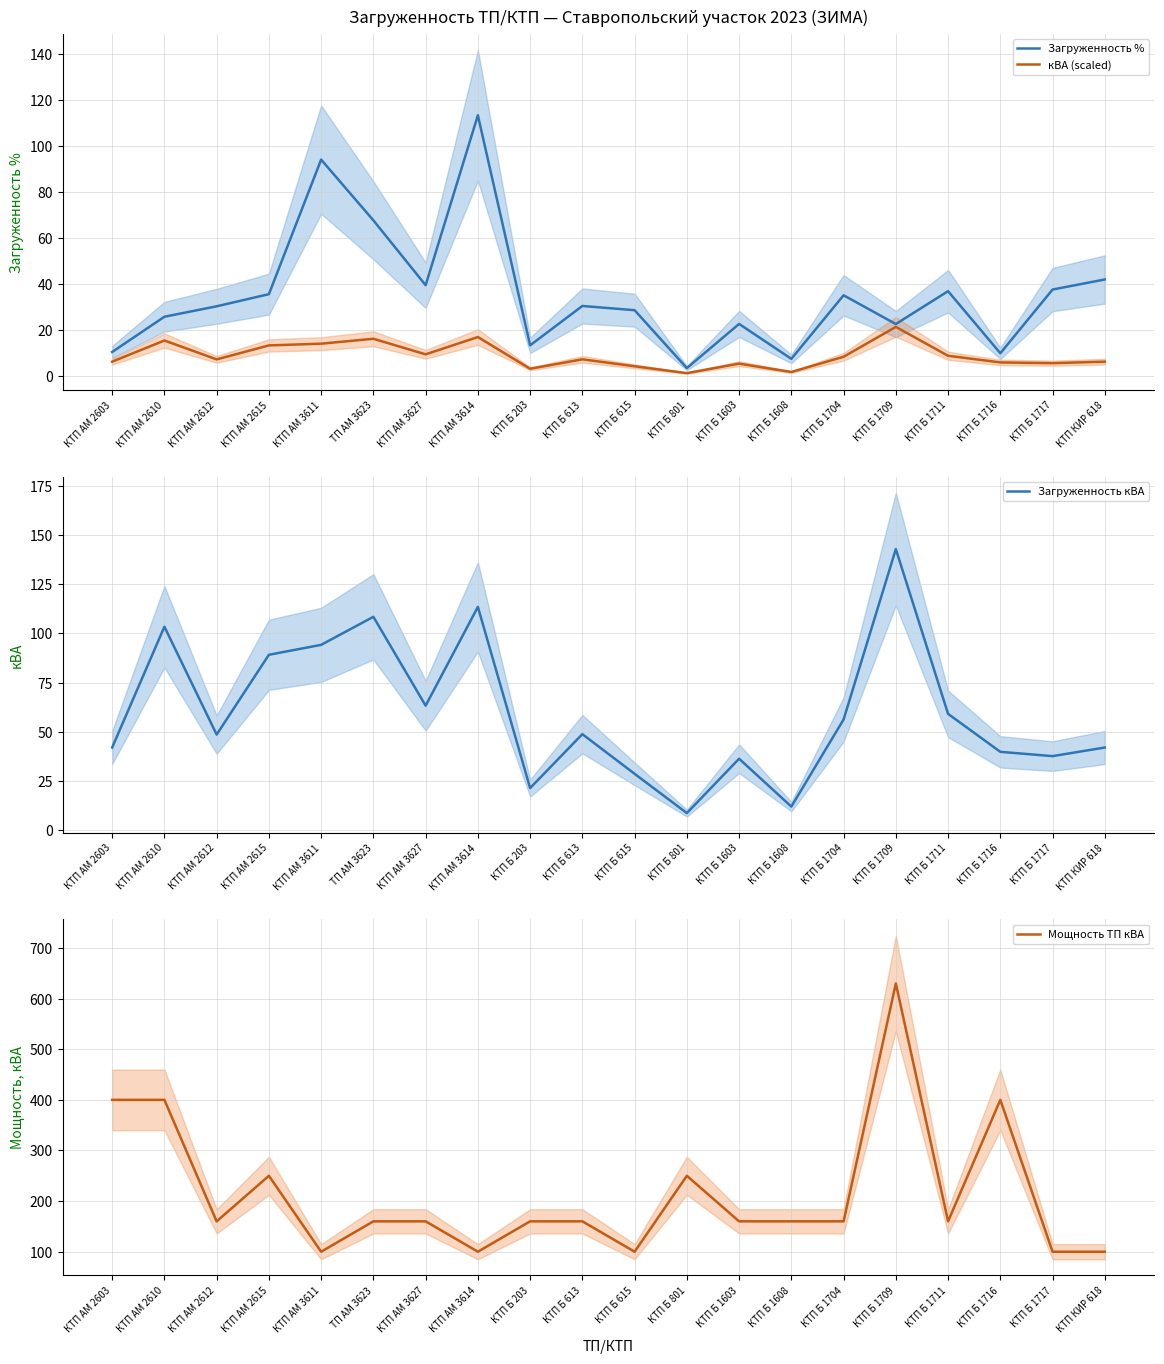

What is the highest value of the Загруженность % series?

113.5